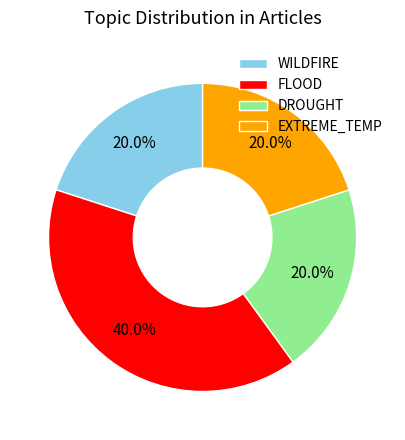

Which category has the biggest portion of the pie?

FLOOD